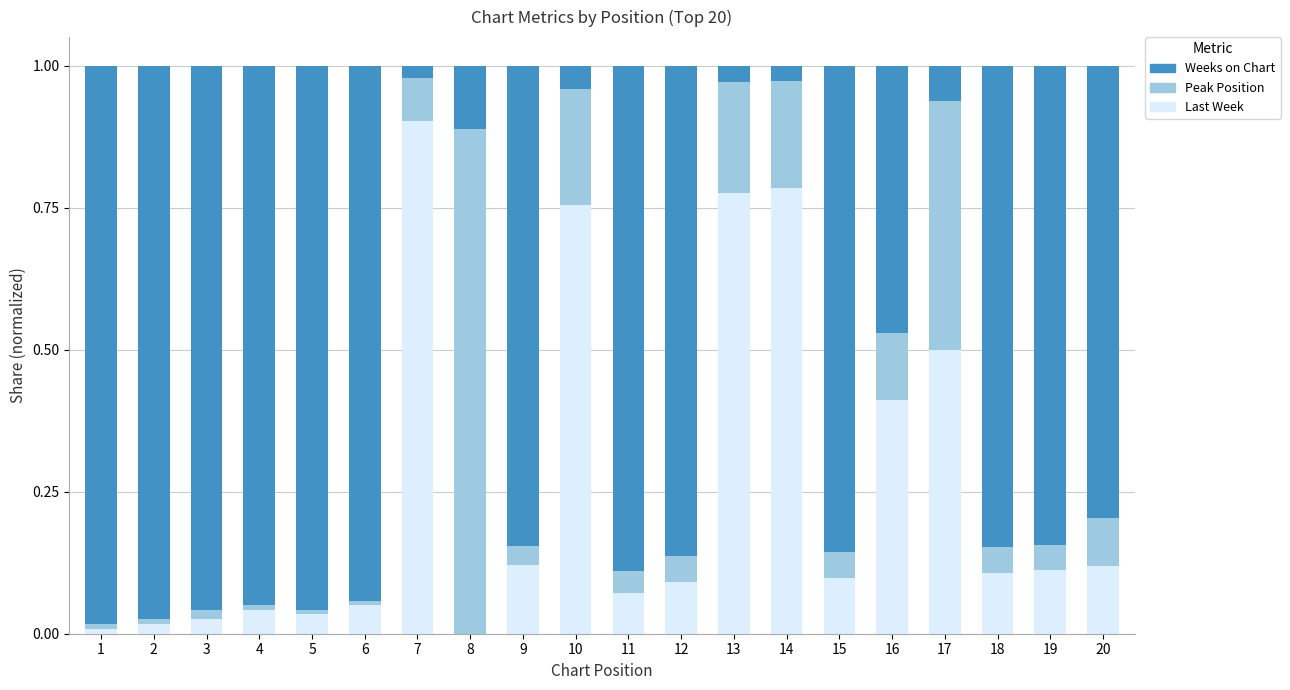

True or false: Last Week (norm) has a value of 0.1 at 6.

False